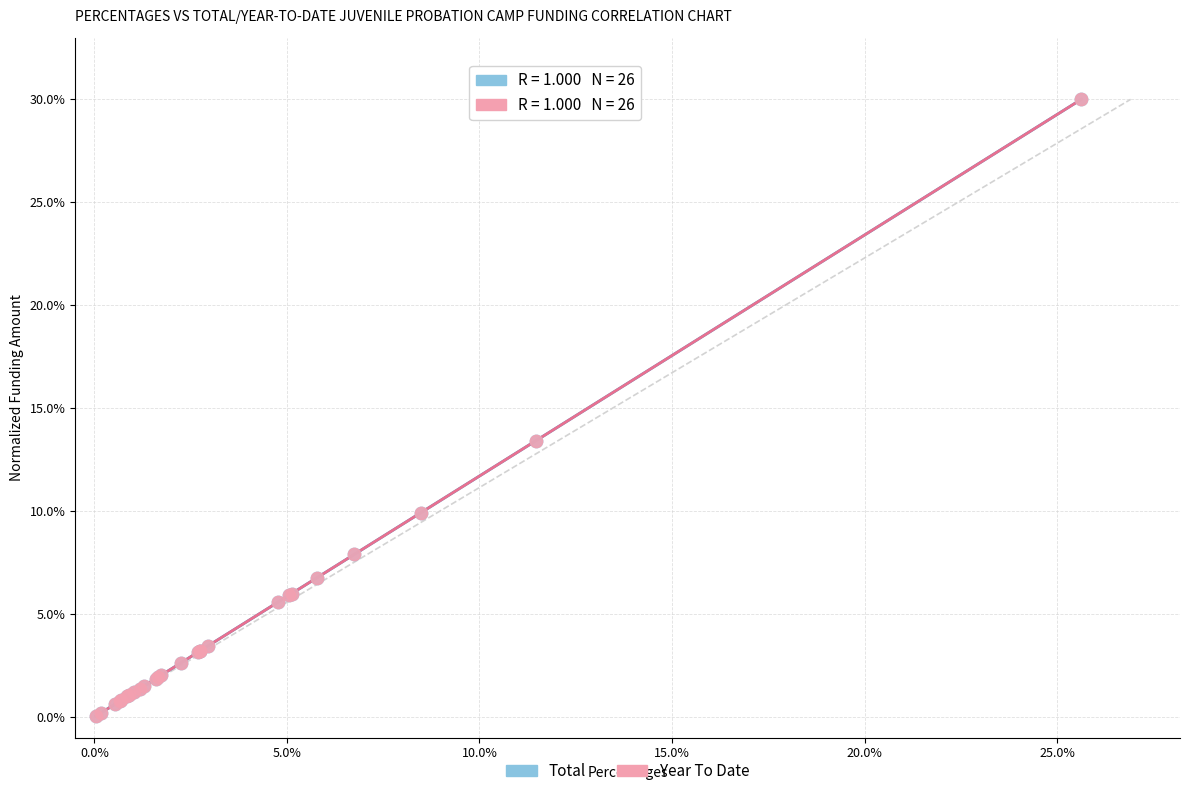

What are all the series names shown in the legend?

Total, Year To Date